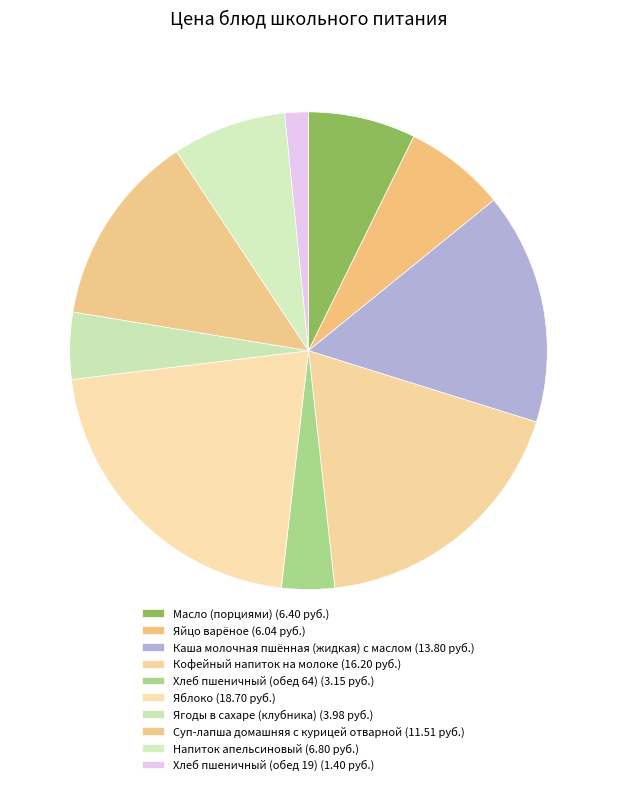

Do Ягоды в сахаре (клубника) and Каша молочная пшённая (жидкая) с маслом together represent more than half of the pie?

No